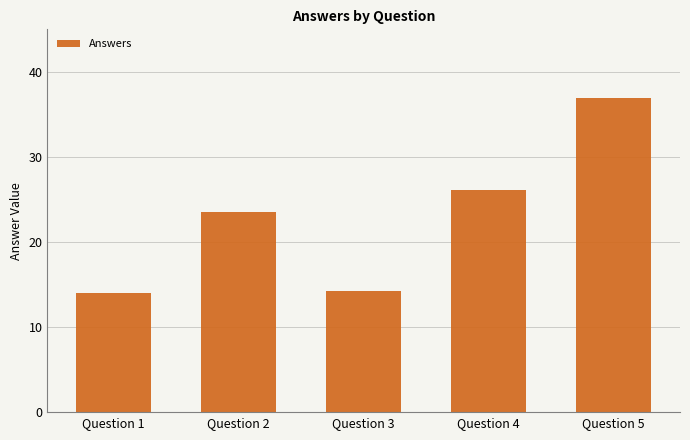

At which category does the chart reach its peak across all series?

Question 5